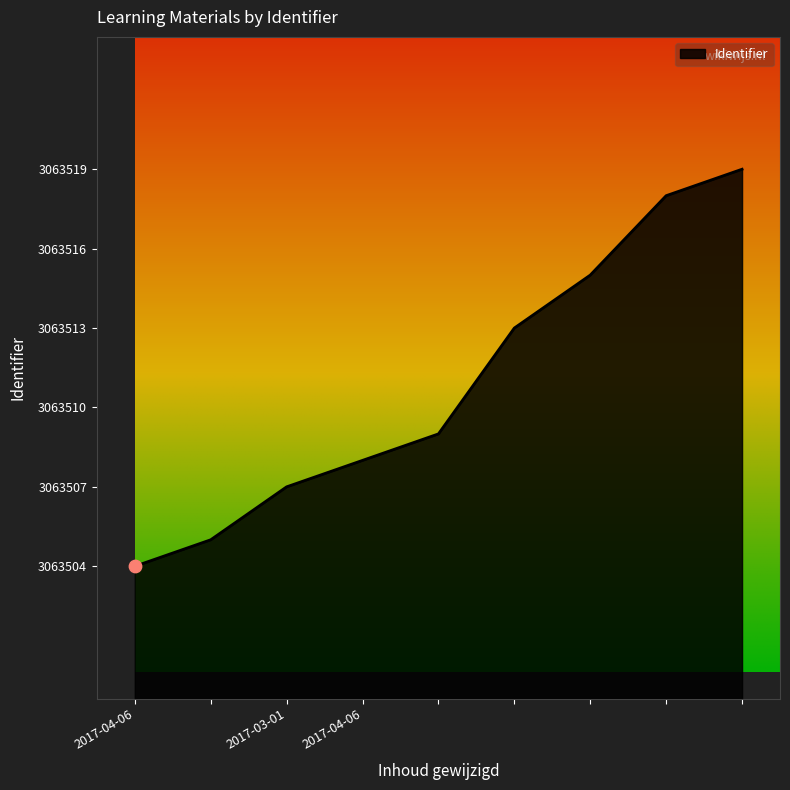

What is the difference between the maximum and minimum values?

15